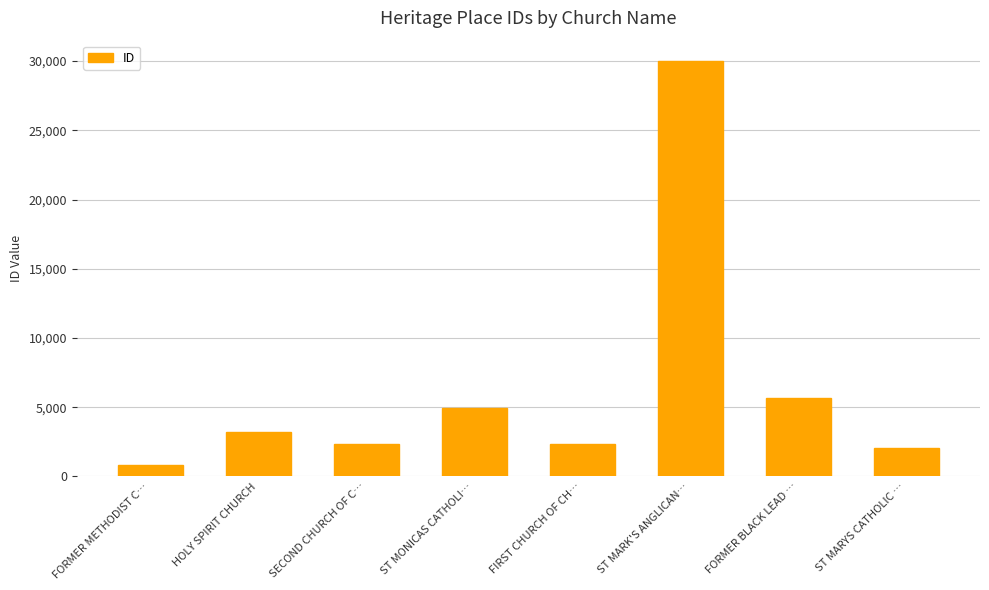

What is the average value?

6418